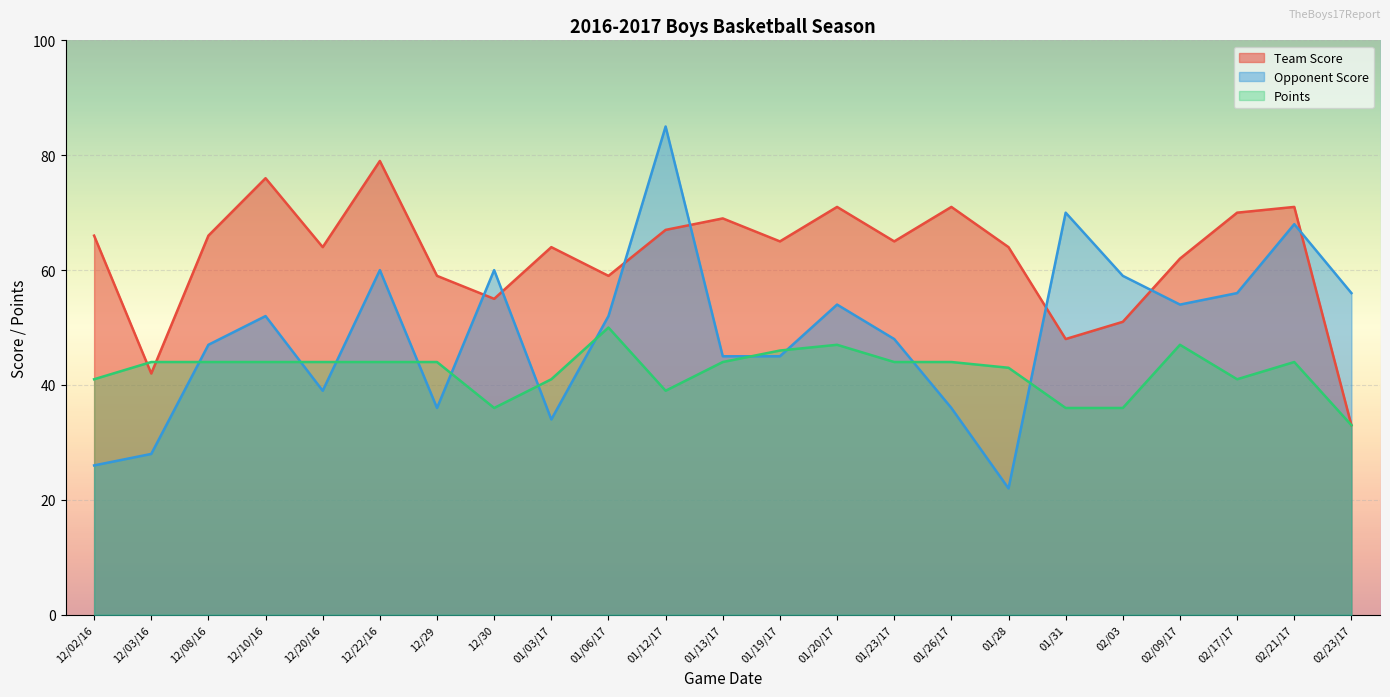

Where do Opponent Score and Points first cross each other?

12/03/16 and 12/08/16